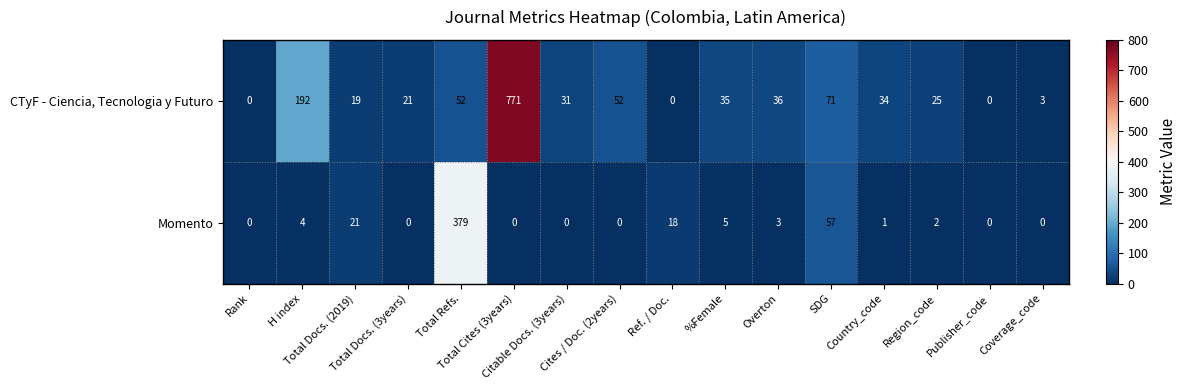

Which series has the widest spread of values?

CTyF - Ciencia, Tecnologia y Futuro